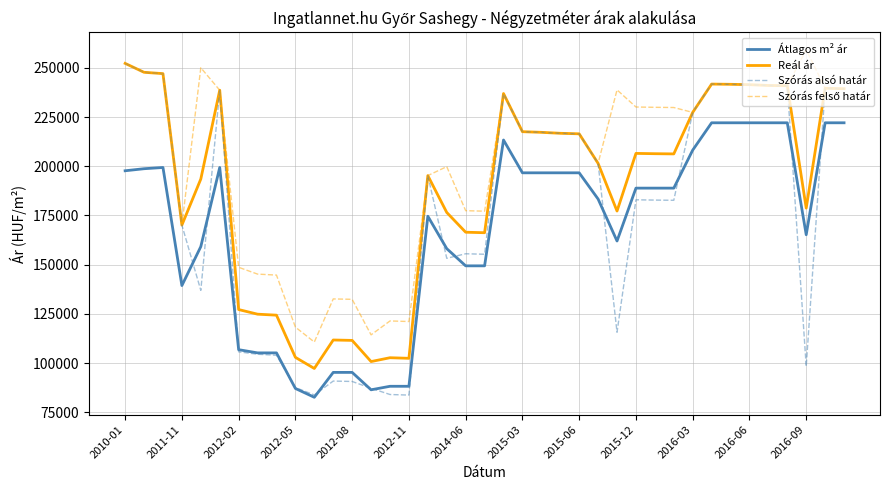

Which series has the widest spread of values?

Szórás alsó határ